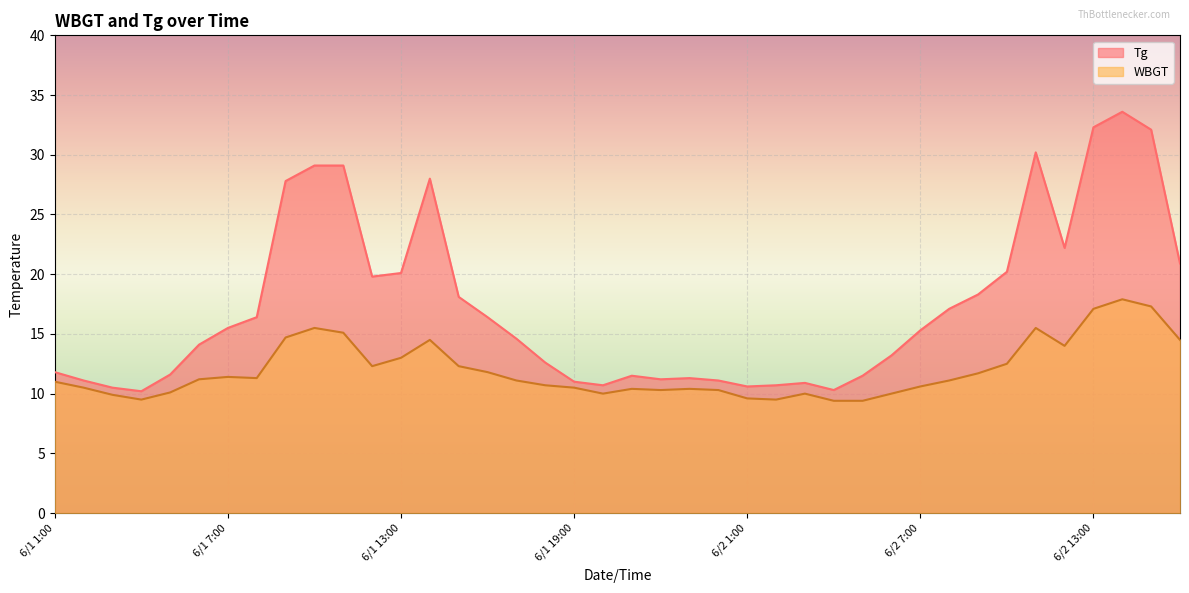

What is the approximate value of Tg at 6/2 4:00?

10.3